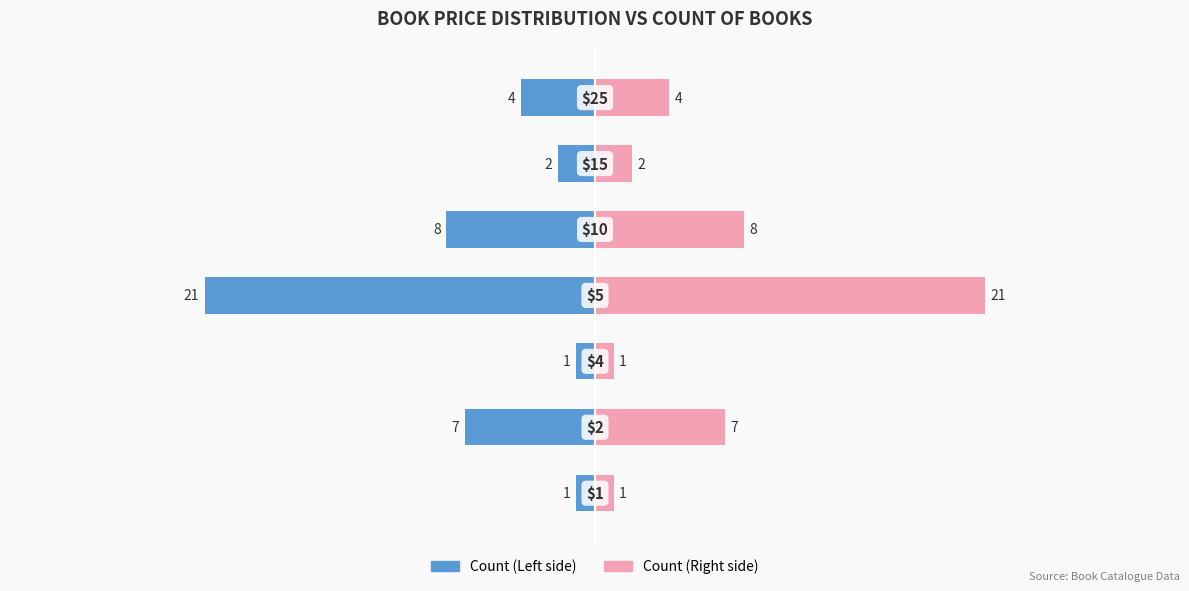

Reading right to left, what are all the values shown in this chart?

Price (Count Left): 6=-4	5=-2	4=-8	3=-21	2=-1	1=-7	0=-1
Price (Count Right): 6=4	5=2	4=8	3=21	2=1	1=7	0=1